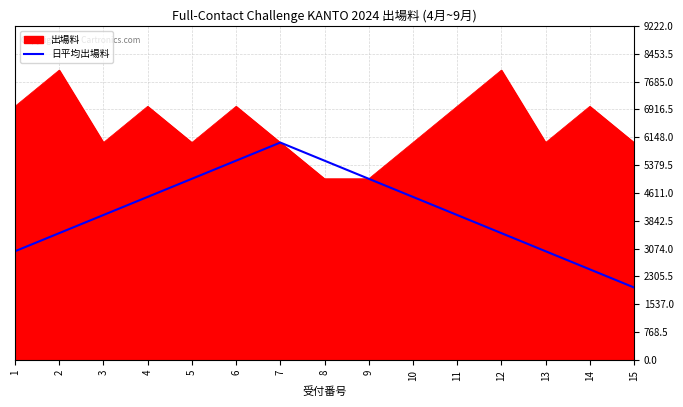

Count the number of data series in this chart.

2